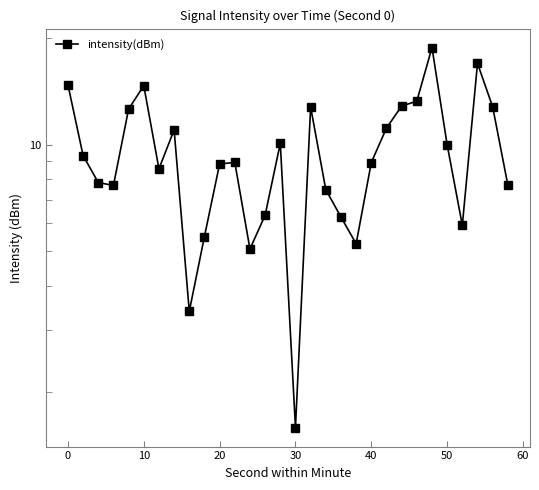

How many categories are shown in the chart?

30